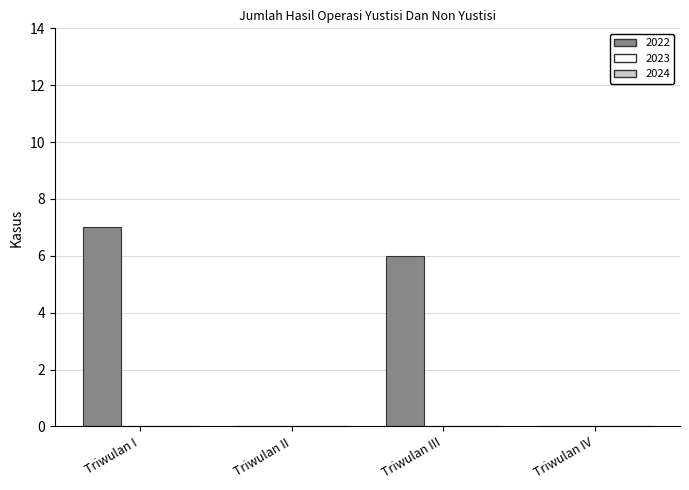

What is the sum of all values?

13